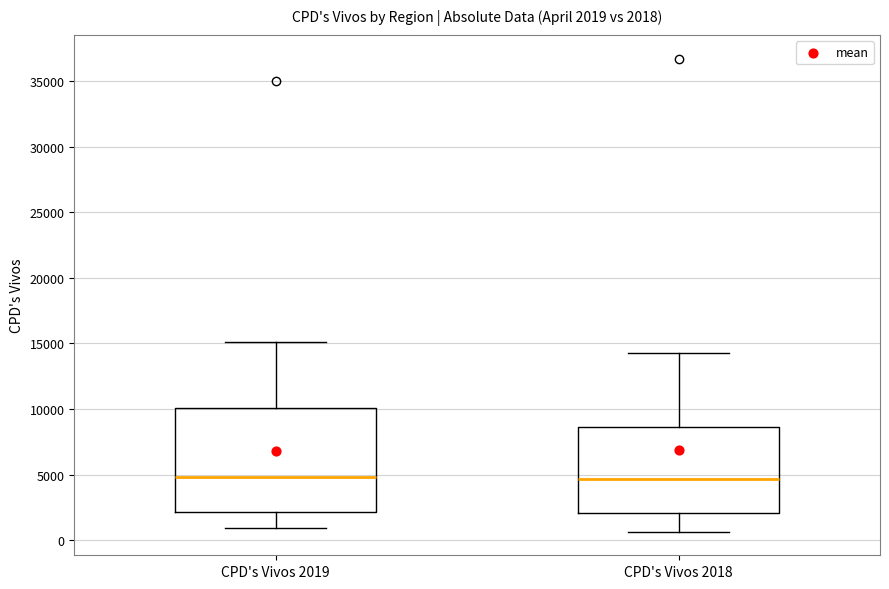

Comparing the boxes themselves (not the whiskers), which one is the tallest?

CPD's Vivos 2019